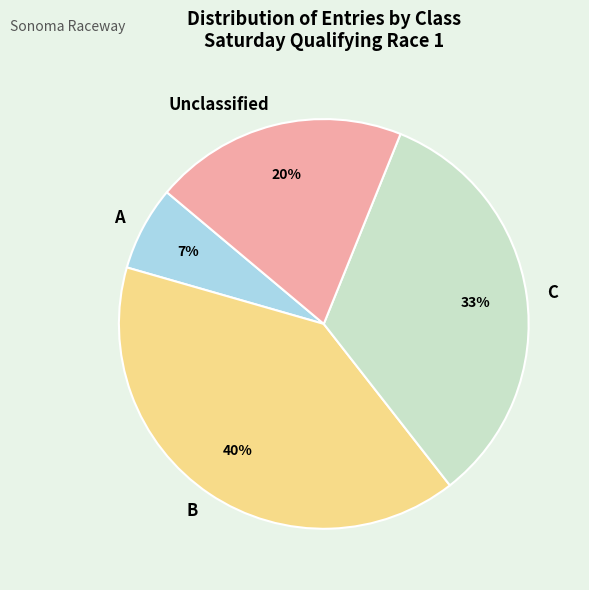

How many segments does this pie chart have?

4